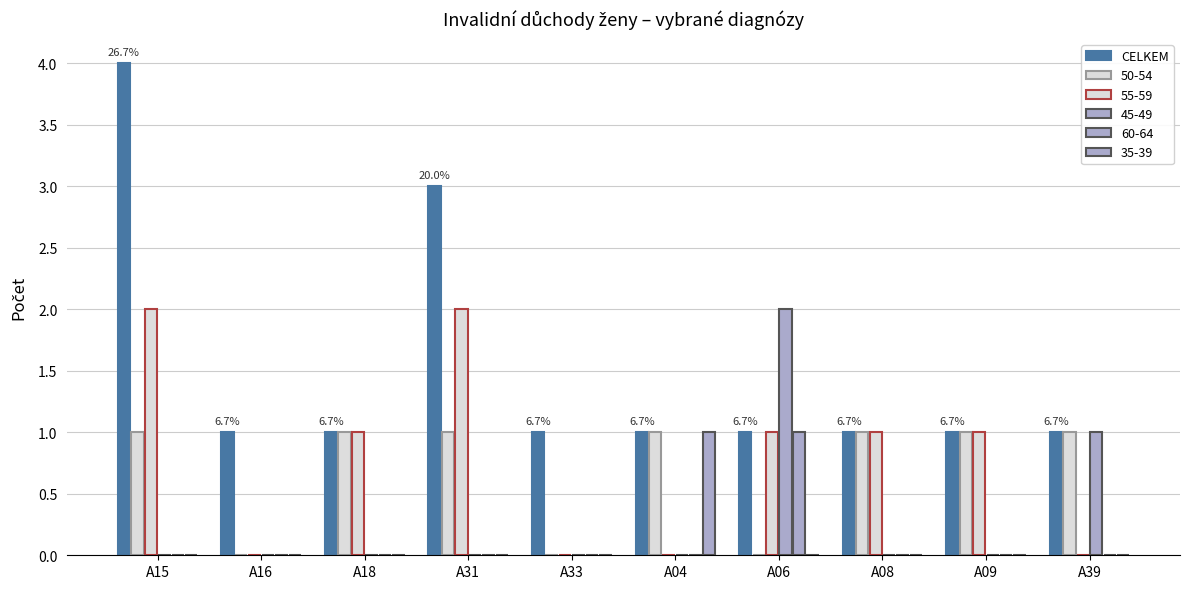

Are the bars horizontal?

No